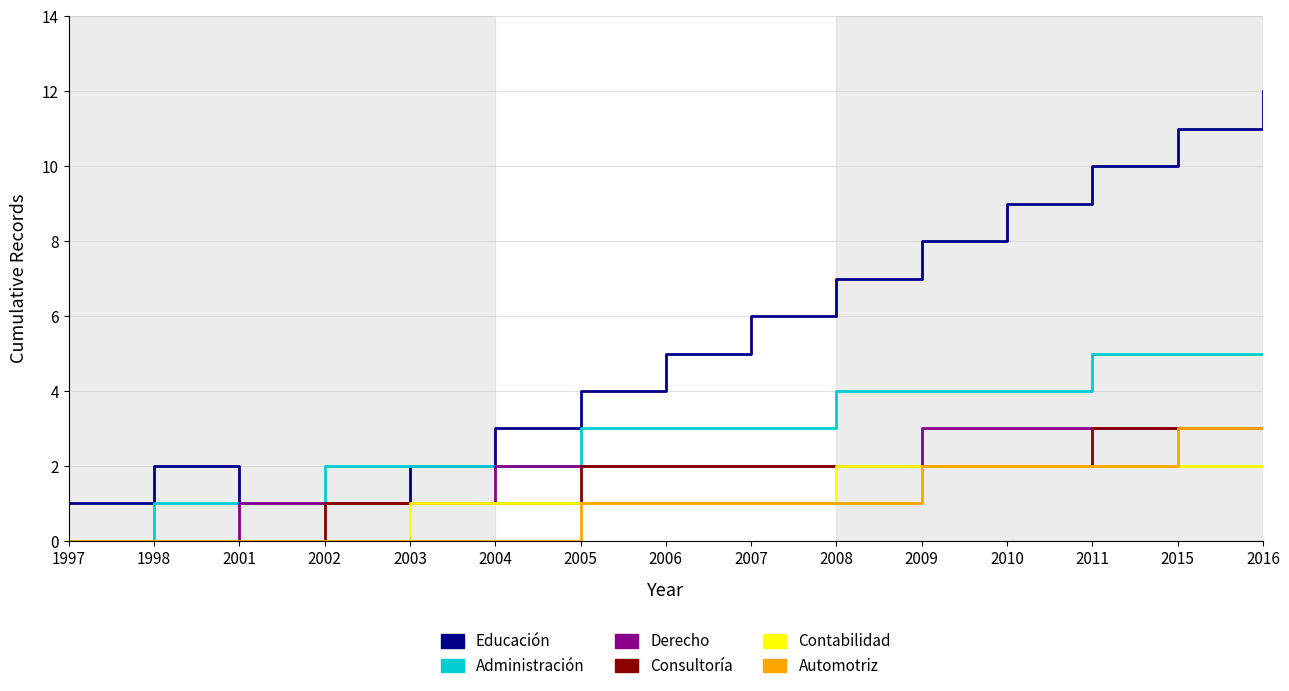

Reading right to left, extract all data points from this chart.

Educación: 12	11	10	9	8	7	6	5	4	3	2	1	1	2	1
Administración: 5	5	5	4	4	4	3	3	3	2	2	2	1	1	0
Derecho: 3	3	3	3	3	2	2	2	2	2	1	1	1	0	0
Consultoría: 3	3	3	2	2	2	2	2	2	1	1	1	0	0	0
Contabilidad: 2	2	2	2	2	2	1	1	1	1	1	0	0	0	0
Automotriz: 3	3	2	2	2	1	1	1	1	0	0	0	0	0	0